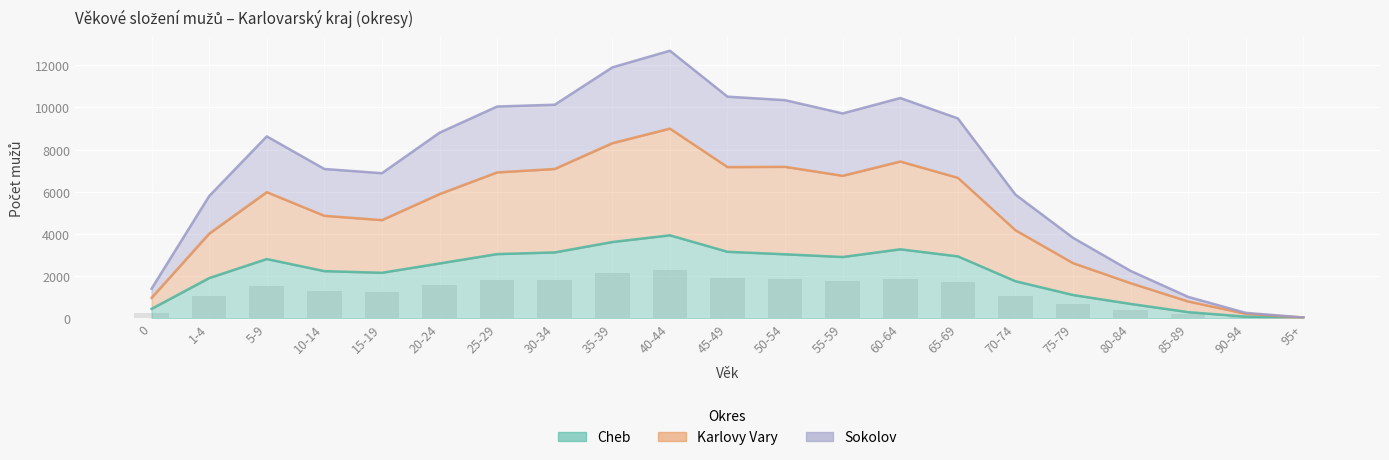

How many bars are there in each group?

3